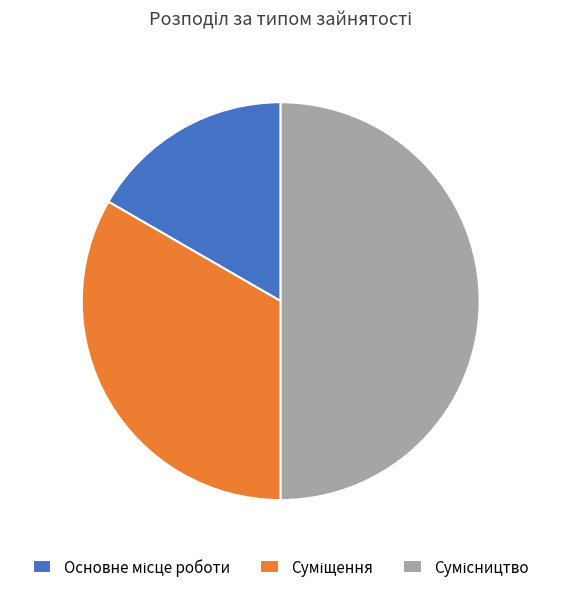

To the nearest percent, what is the difference between the Суміщення and Основне місце роботи slice percentages?

17%